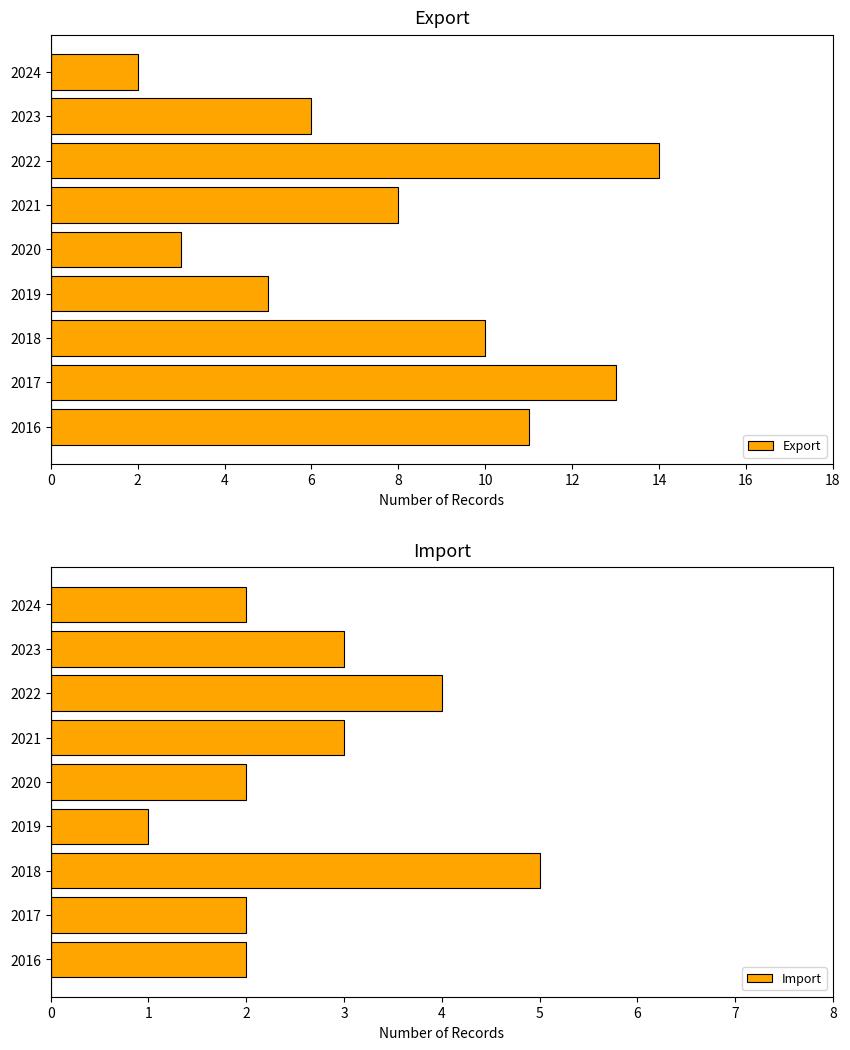

At which label does Export reach its peak?

2022